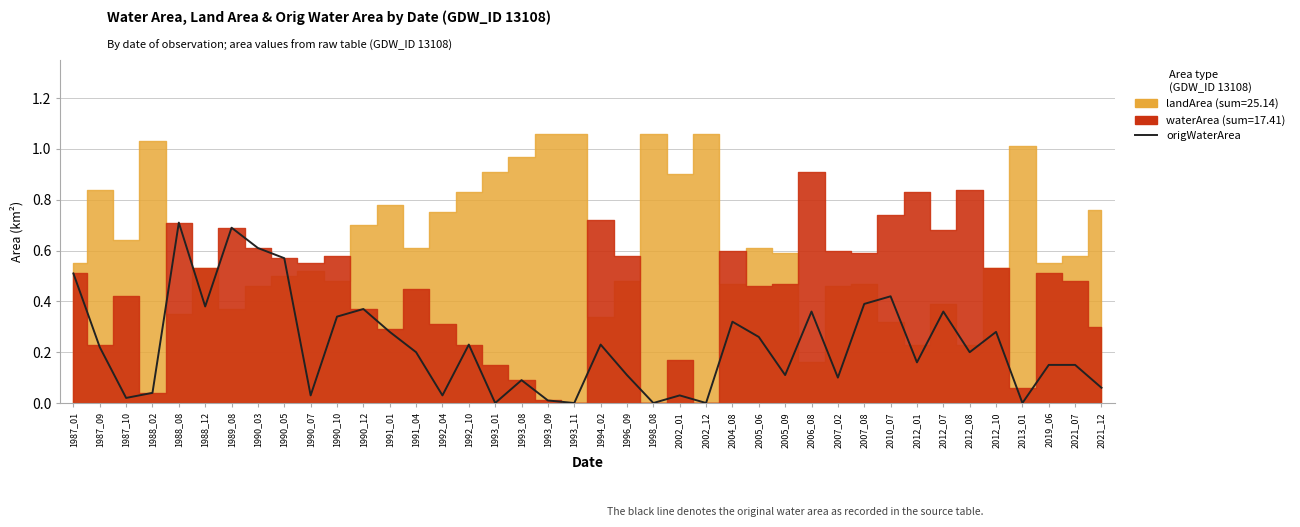

Is it true that the value at 2007_02 is 0.1?

False